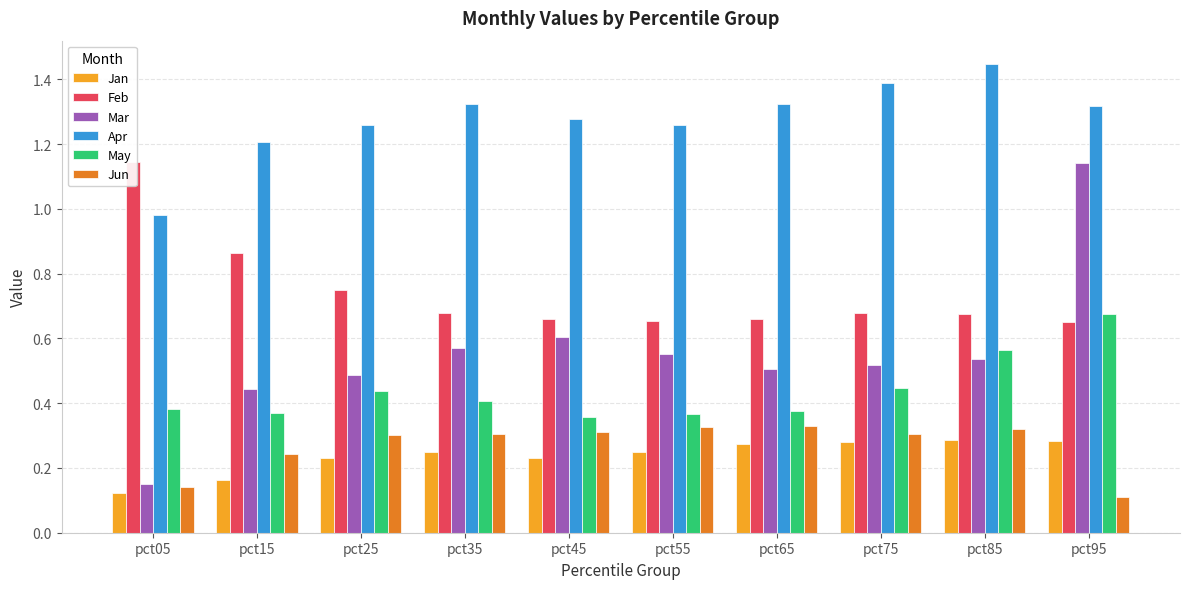

What value does the Jan series have at pct35?

0.2